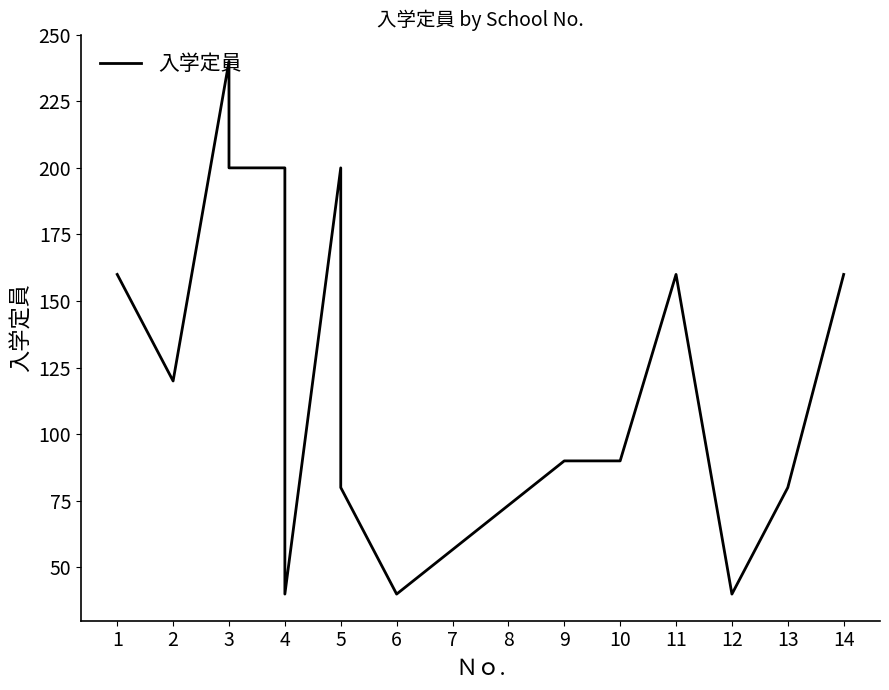

What is the change in value from 3 to 4?

-200